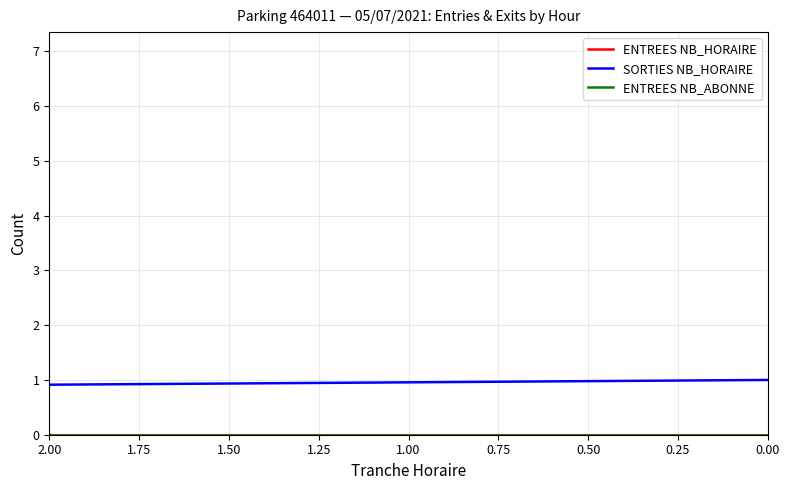

How many values in the ENTREES NB_HORAIRE series are below 1?

11